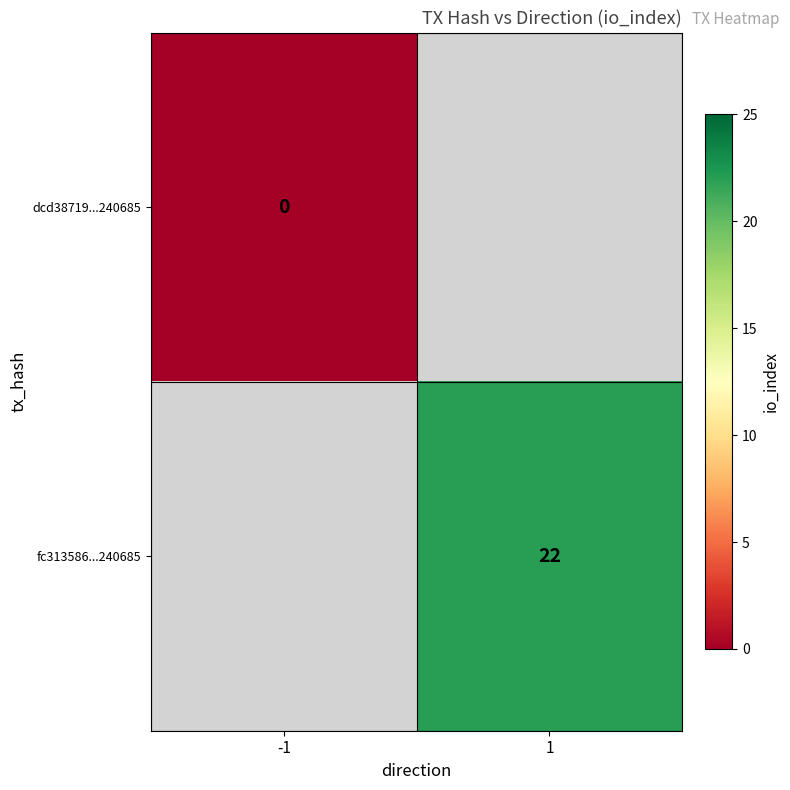

At how many categories does at least one series exceed 7?

1